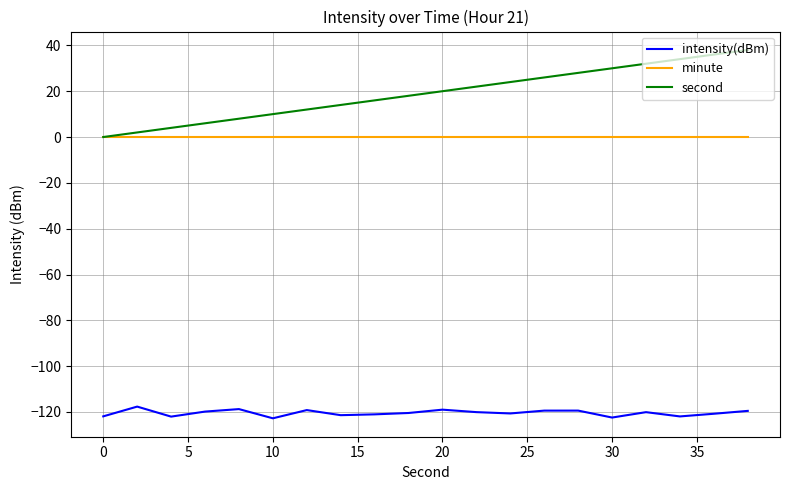

Which series has the largest range (max minus min)?

second